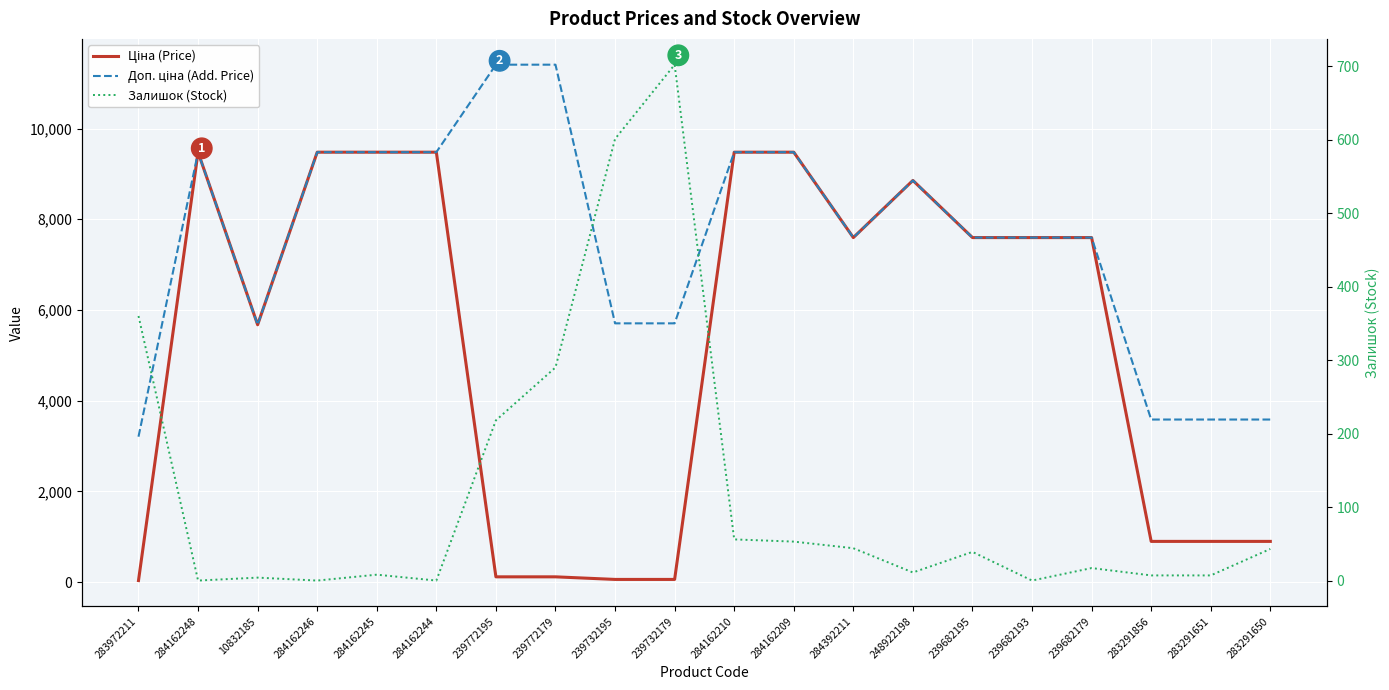

True or false: Доп. ціна (Add. Price) and Ціна (Price) cross at least once.

False